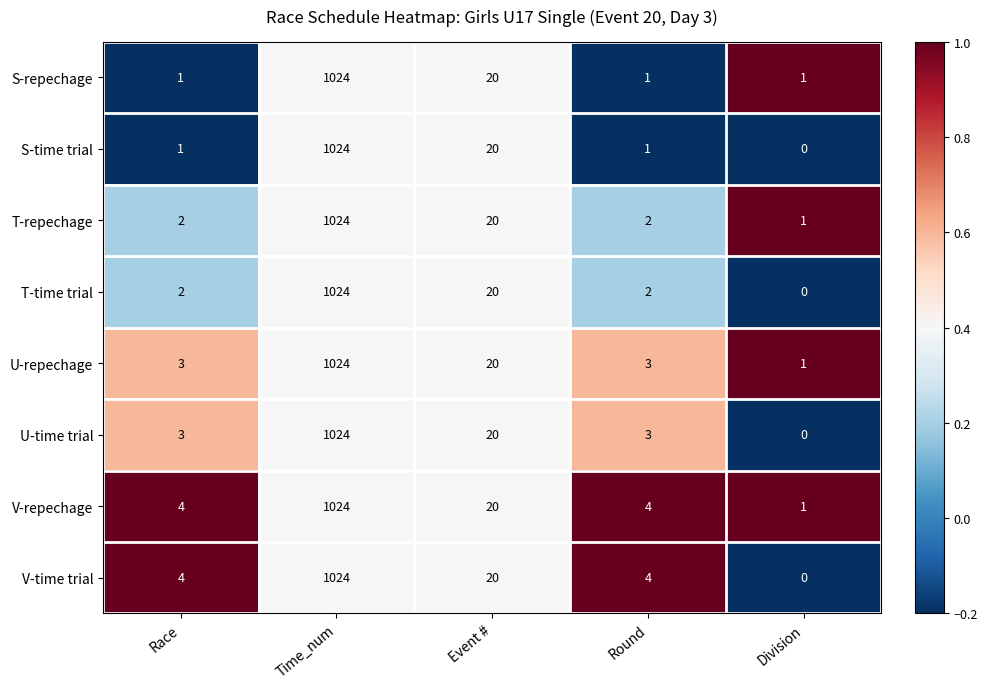

The U-time trial series shows 4 at Round. True or false?

False